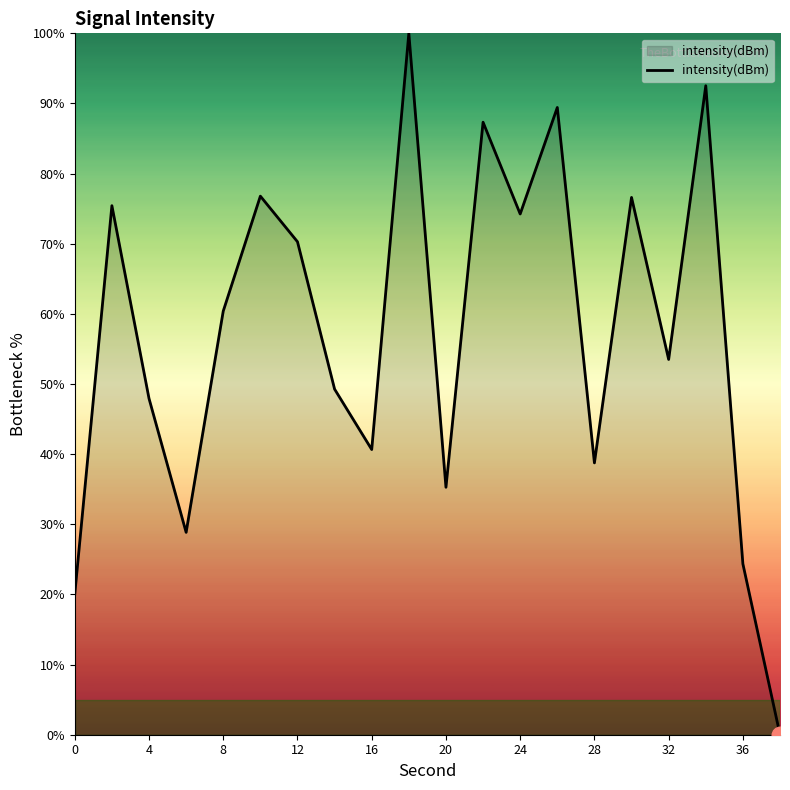

What is the greatest value displayed?

100.0